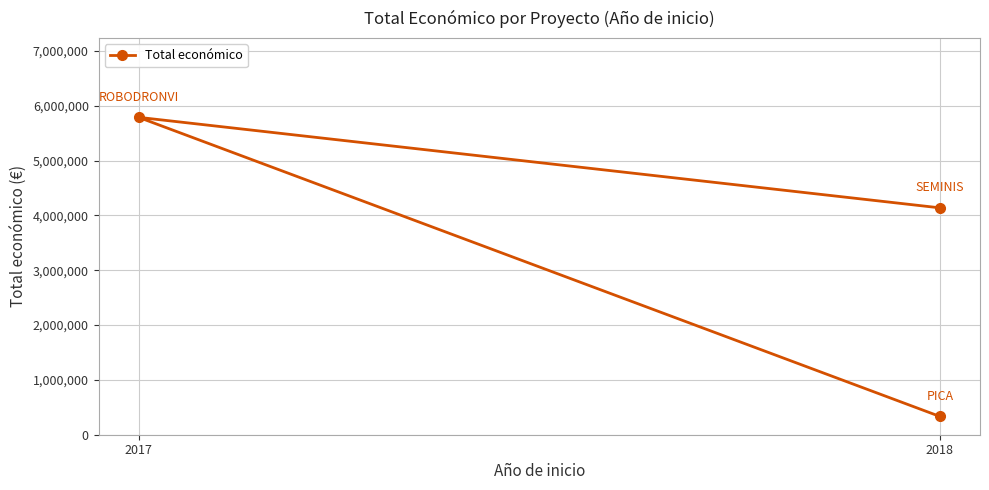

What is the smallest value displayed?

333001